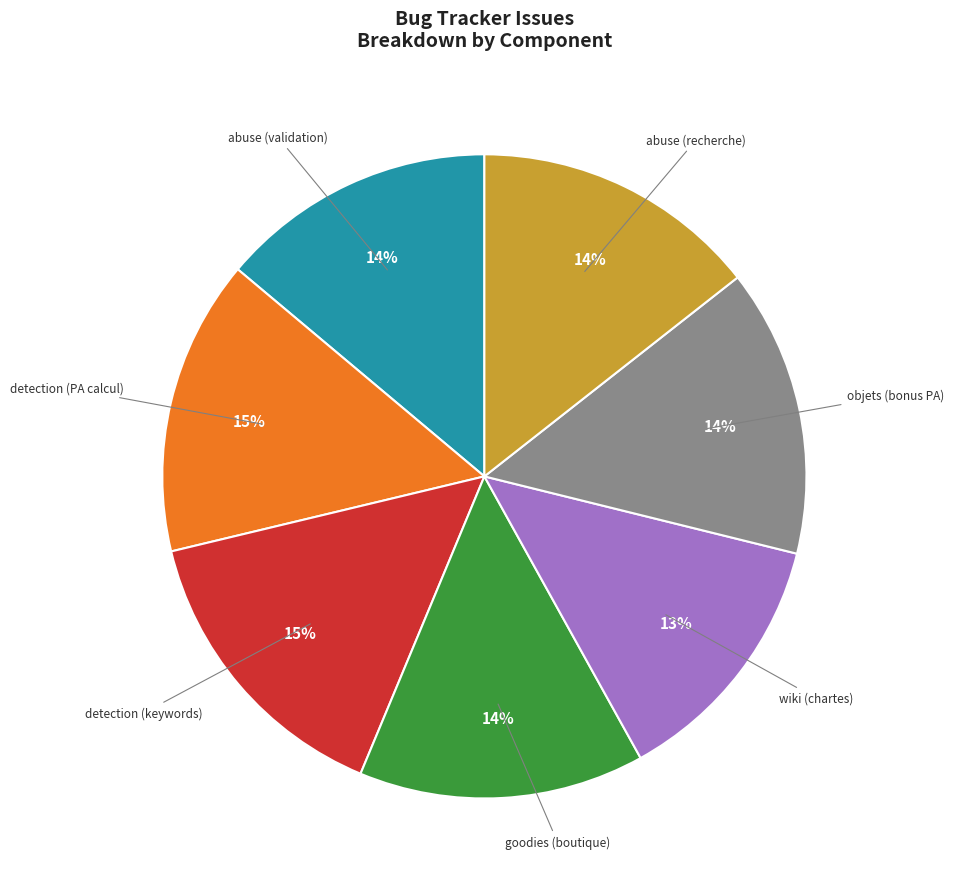

Is the sum of detection (keywords) and wiki (chartes) greater than half?

No